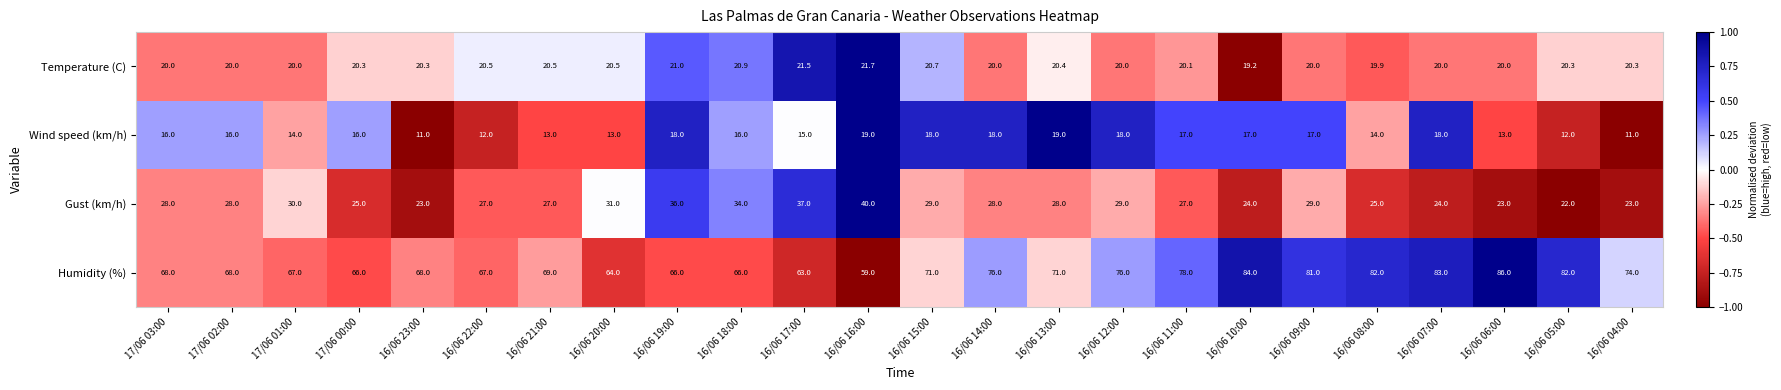

At which category is the sum across all series the highest?

16/06 09:00